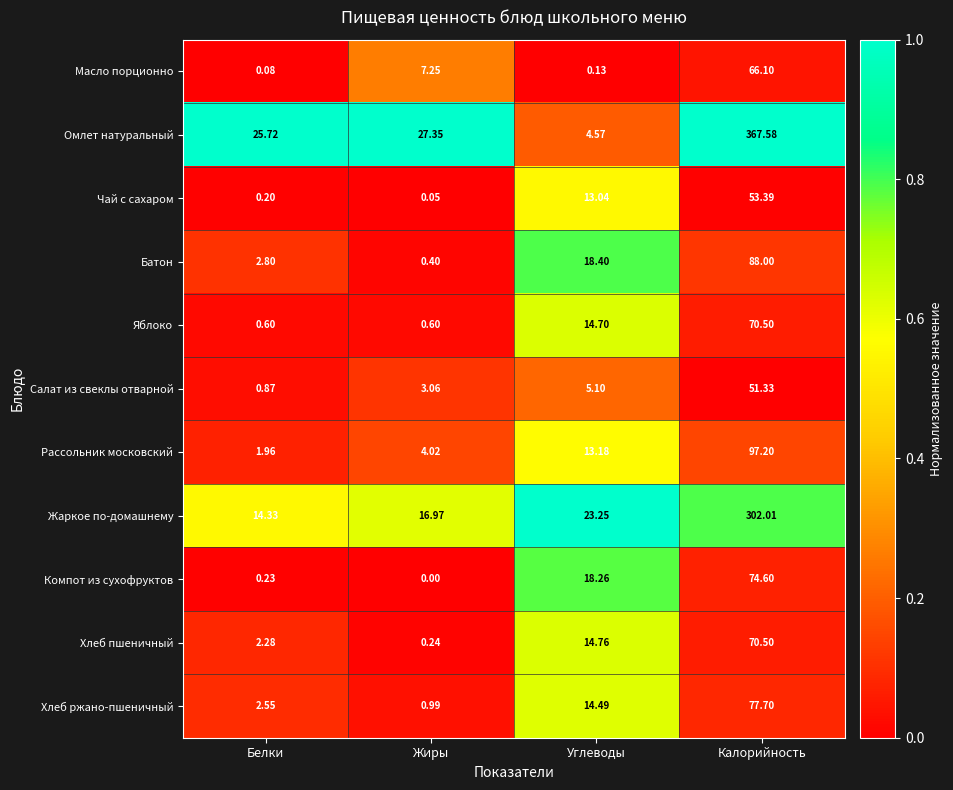

What is the difference between the highest and lowest values at Углеводы?

23.1